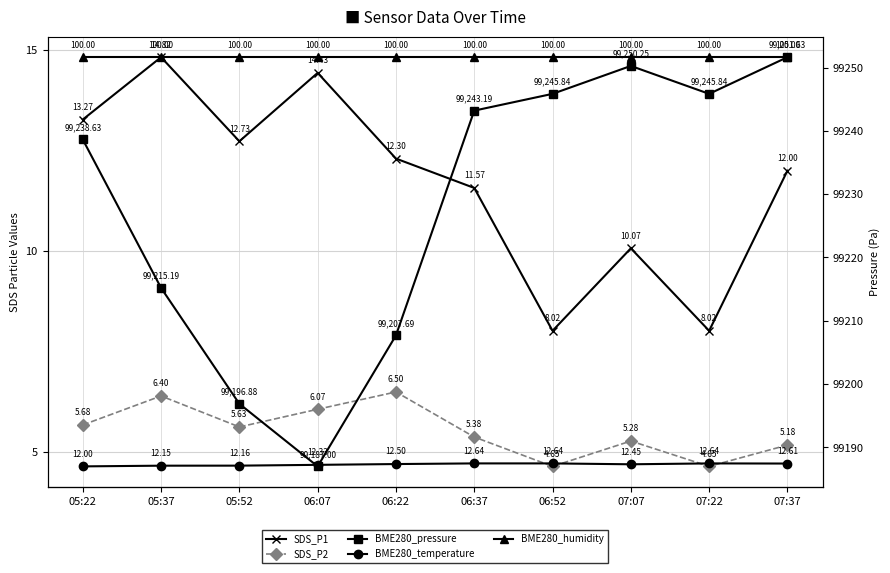

What is the smallest value displayed?

4.7